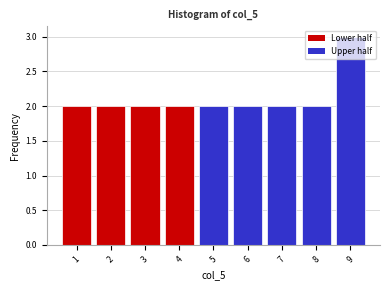

Reading left to right, list every bar in this chart as the range it spans on the x-axis followed by its height. The values are not printed on the chart, so give them approximately, as read against the axis.

0.5 to 1.5: 2
1.5 to 2.5: 2
2.5 to 3.5: 2
3.5 to 4.5: 2
4.5 to 5.5: 2
5.5 to 6.5: 2
6.5 to 7.5: 2
7.5 to 8.5: 2
8.5 to 9.5: 3